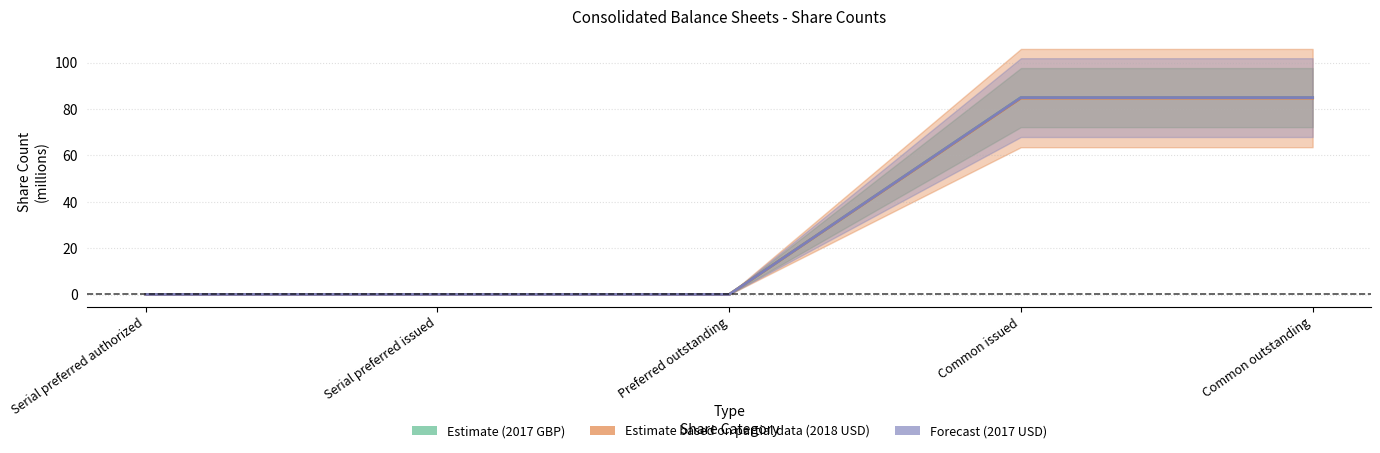

What is the maximum value shown in the chart?

84.9